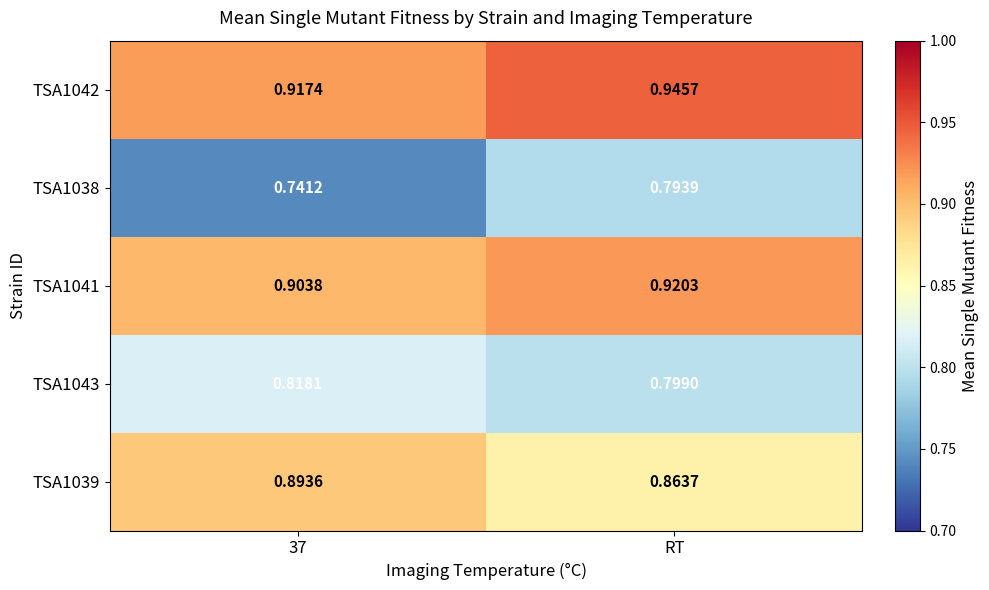

At which category is the sum across all series the highest?

RT